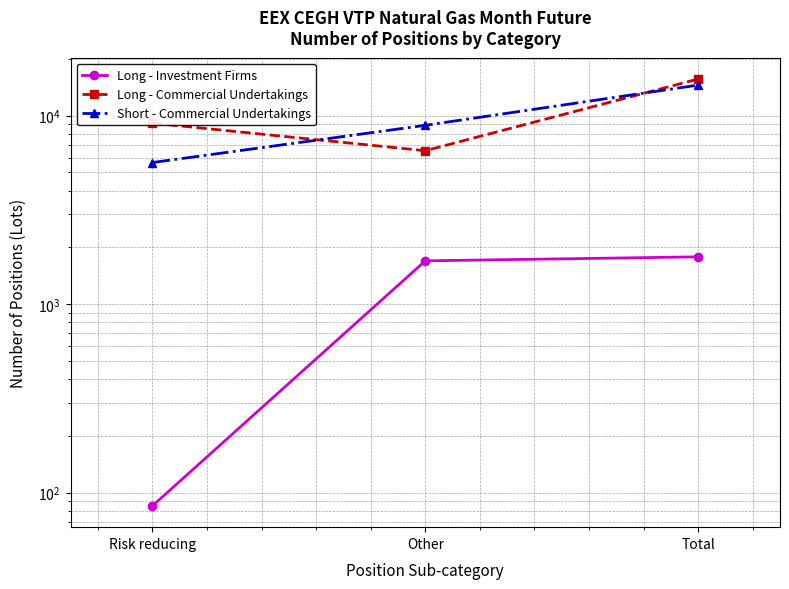

Where is Short - Commercial Undertakings nearest to the value 10088?

Other